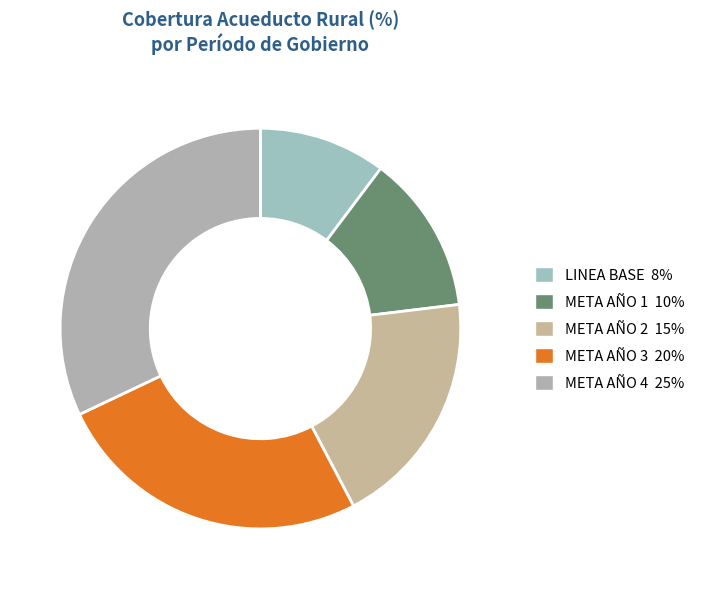

To the nearest percent, what is the average slice percentage?

20%